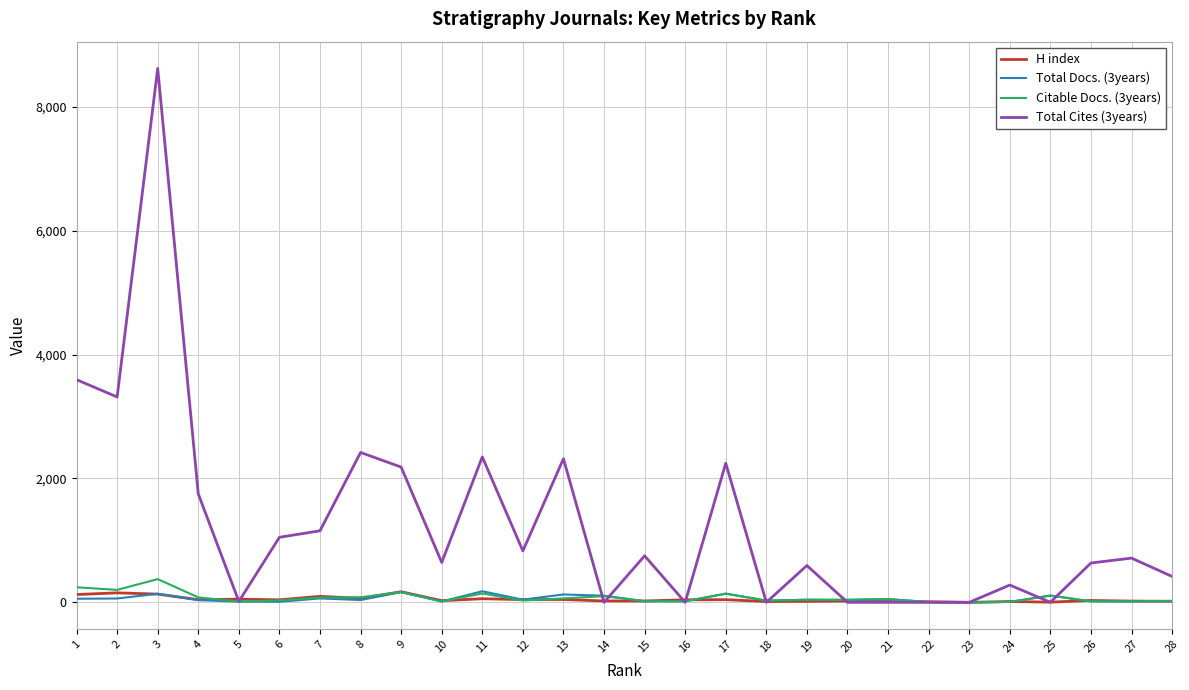

At which category is the sum across all series the highest?

3